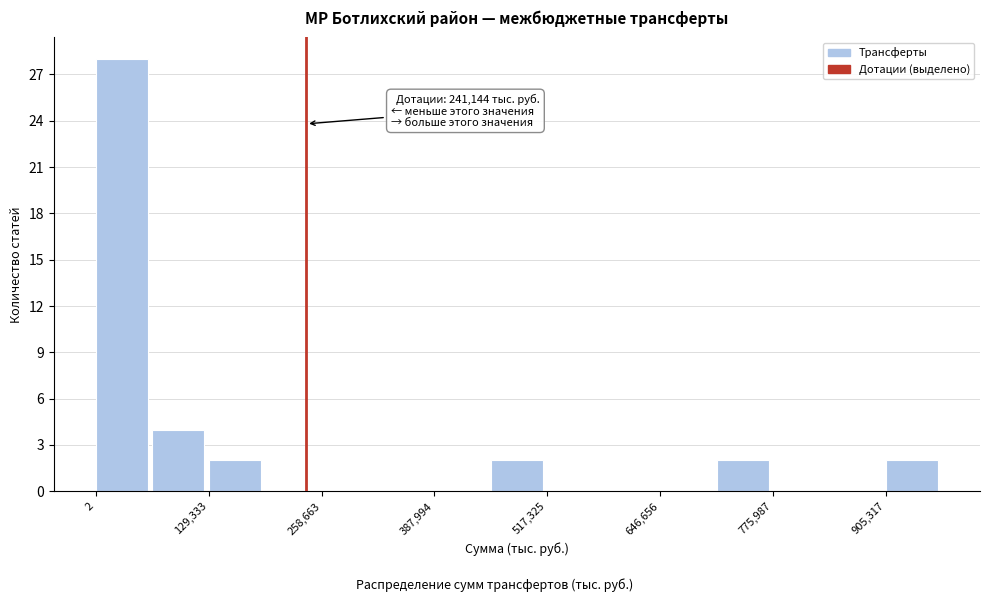

Around what value on the x-axis is the tallest bar? Give the approximate position of its centre, as read against the axis.

20000